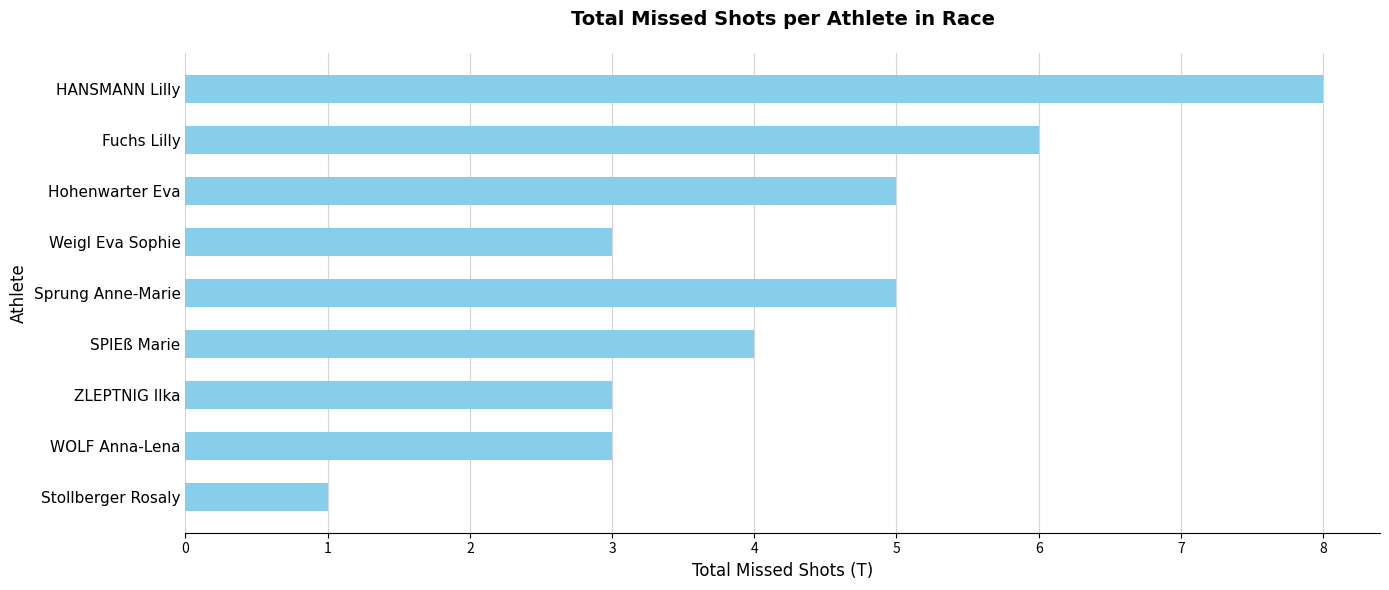

Read the value at HANSMANN Lilly.

8